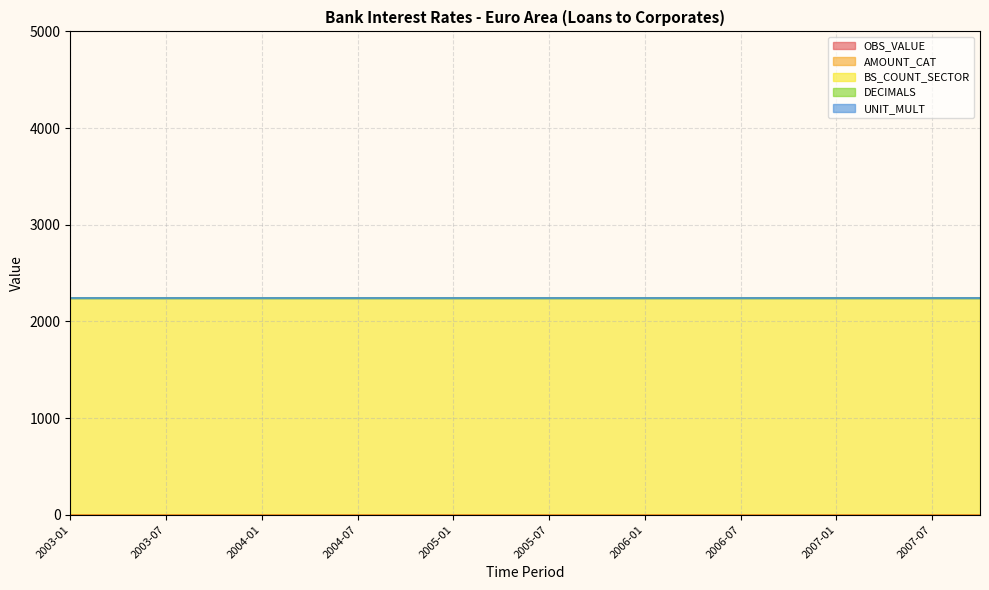

At which category is the sum across all series the highest?

2003-01